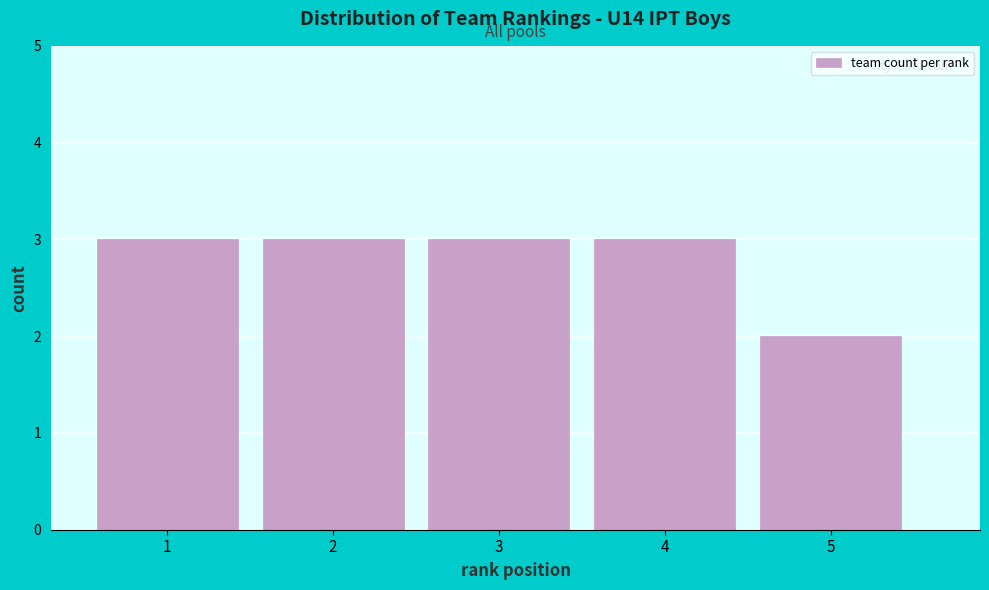

Reading left to right, list every bar in this chart as the range it spans on the x-axis followed by its height. The values are not printed on the chart, so give them approximately, as read against the axis.

0.5 to 1.5: 3
1.5 to 2.5: 3
2.5 to 3.5: 3
3.5 to 4.5: 3
4.5 to 5.5: 2